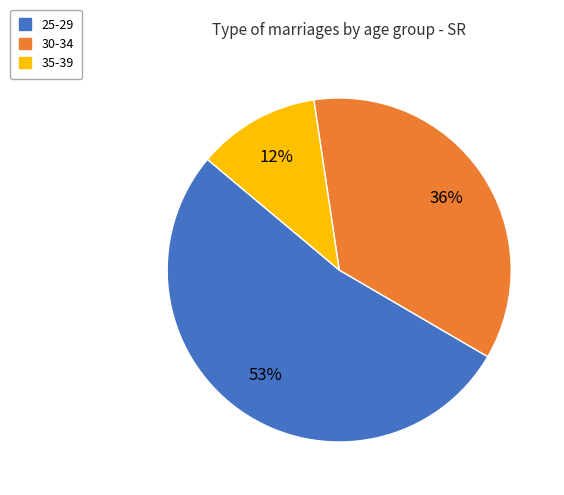

Is there a majority slice in this chart?

Yes